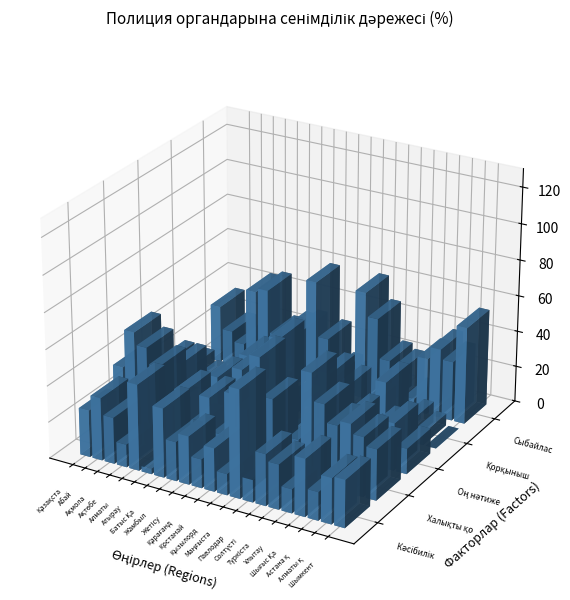

At which label does Ақтөбе first exceed 13?

Абай